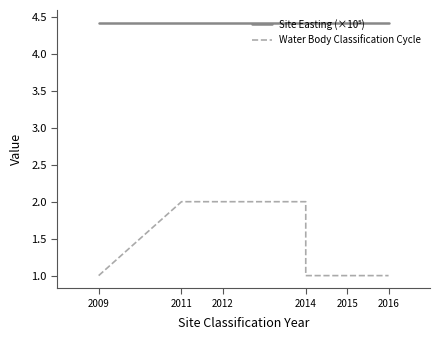

What is the sum of the Site Easting (×10⁵) values at 2011 and 2014?

8.8